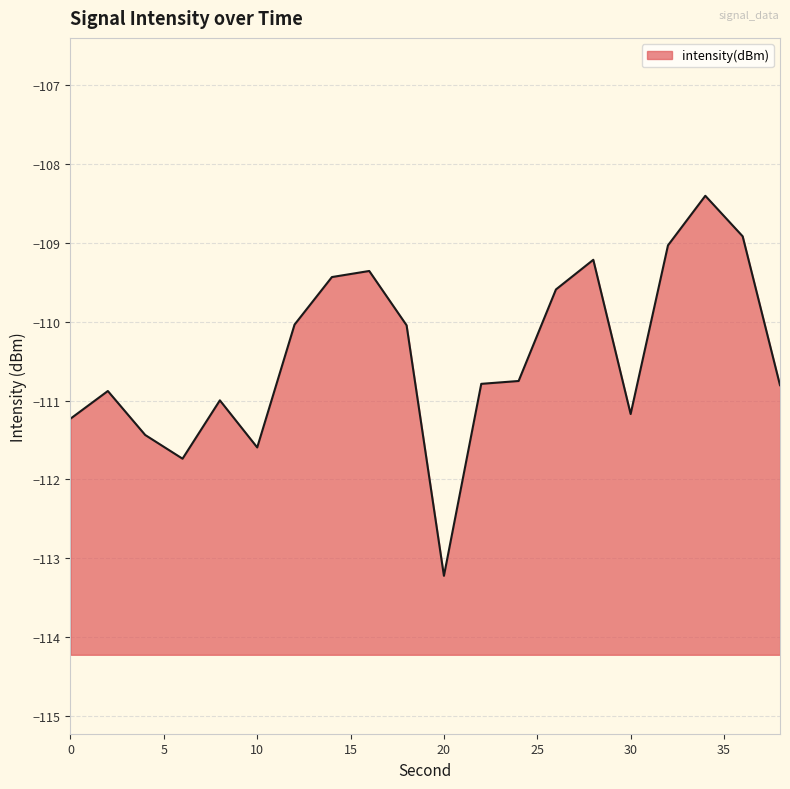

What is the sum of all values?

-2208.7